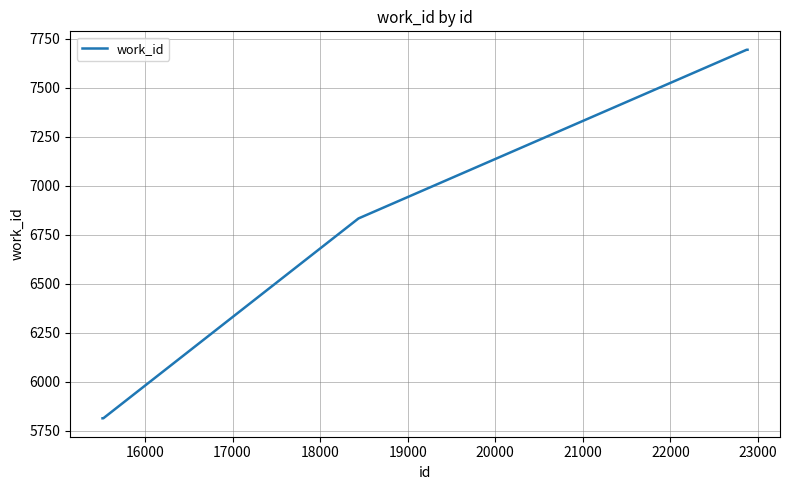

What is the smallest value displayed?

5813